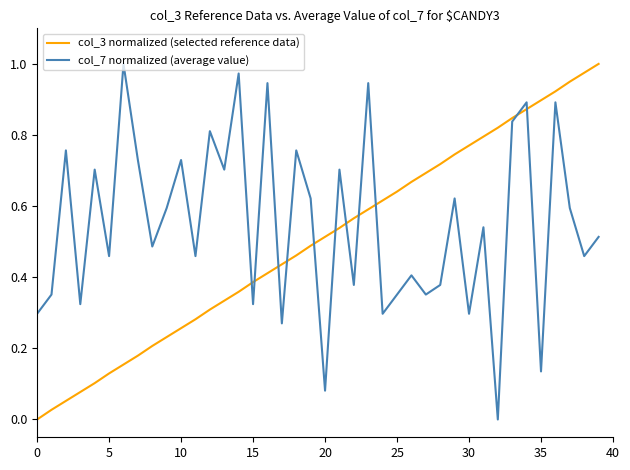

How many series are shown in this chart?

2